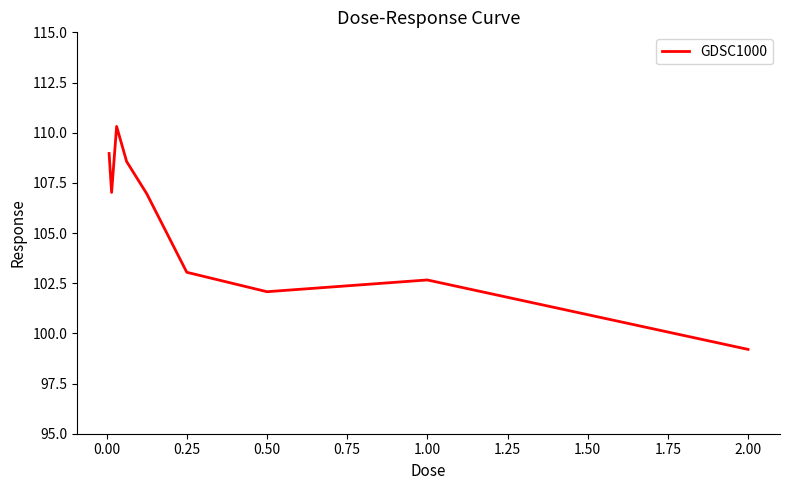

What is the greatest value displayed?

110.3